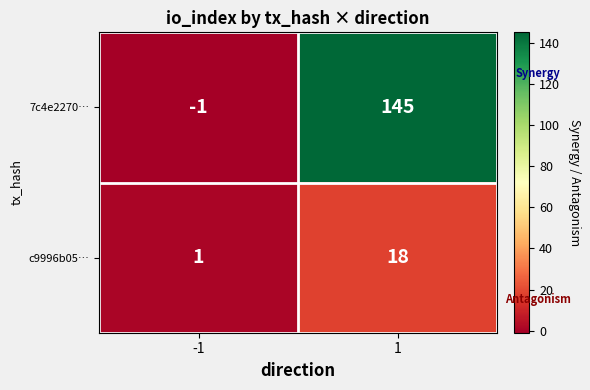

At which category is the sum across all series the highest?

1